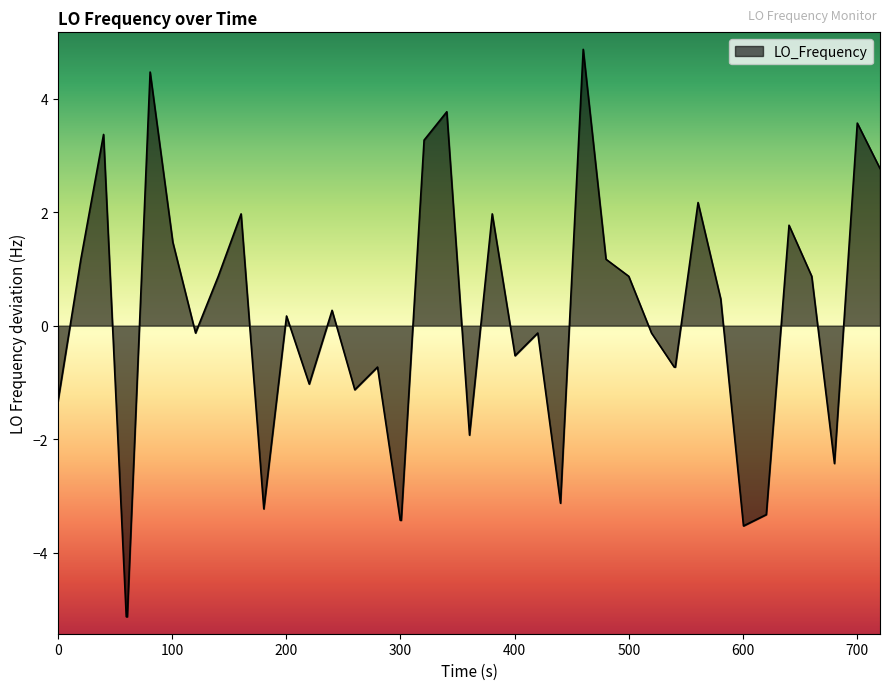

What is the greatest value displayed?

4.9